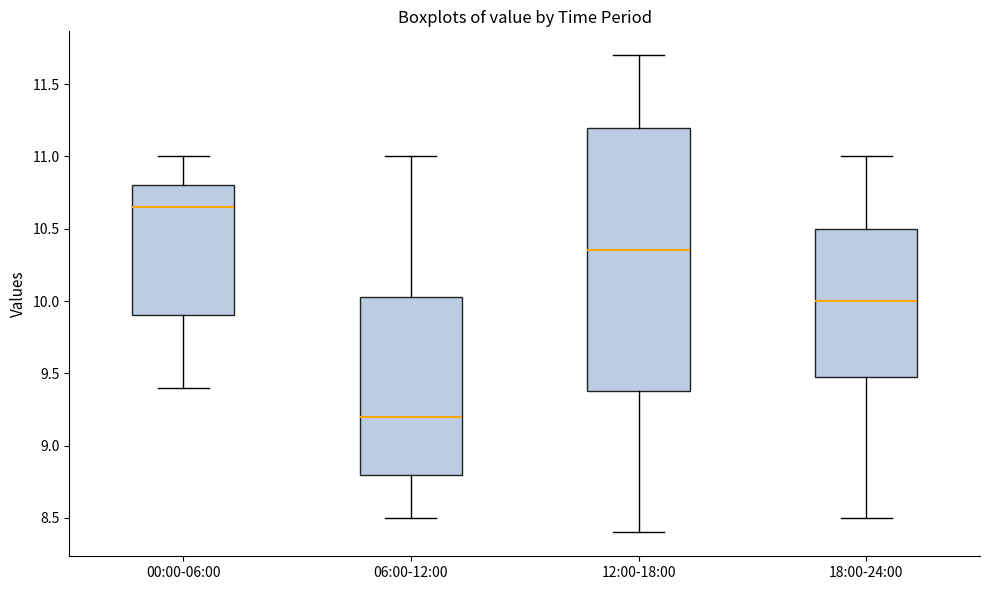

Where does the median line of the box for 18:00-24:00 sit on the y-axis? The values are not printed on the chart, so give them approximately, as read against the axis.

10.00